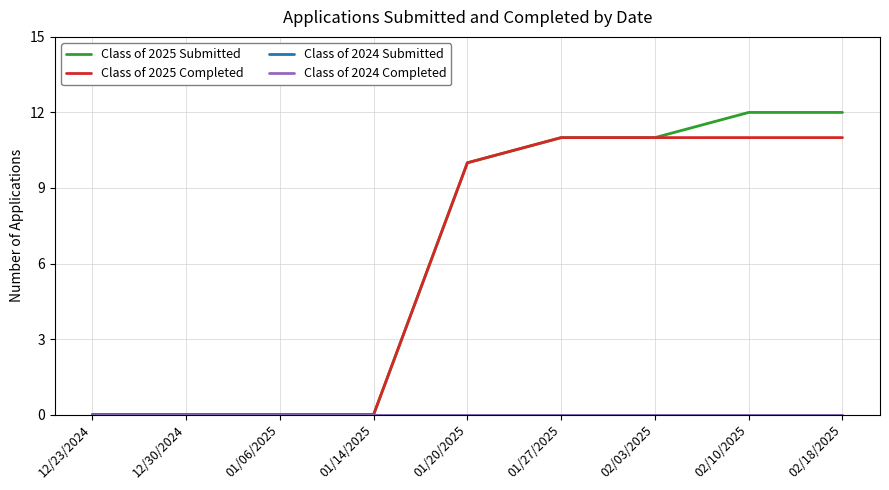

At which category is the sum across all series the highest?

02/10/2025